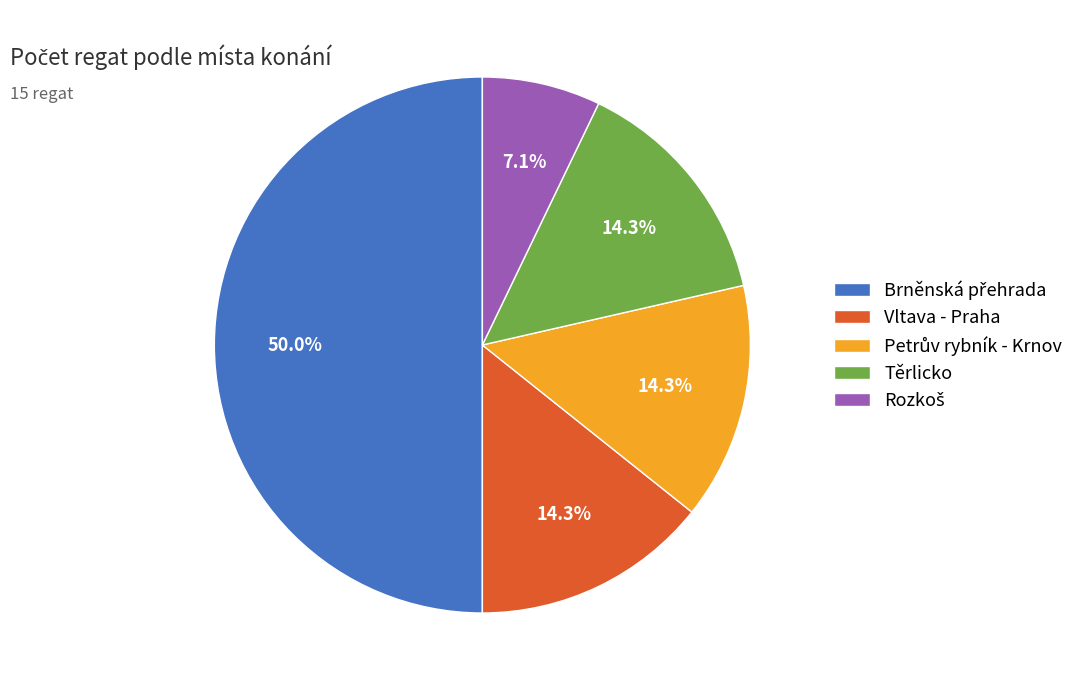

To the nearest percent, what percentage of the pie is Těrlicko?

14%